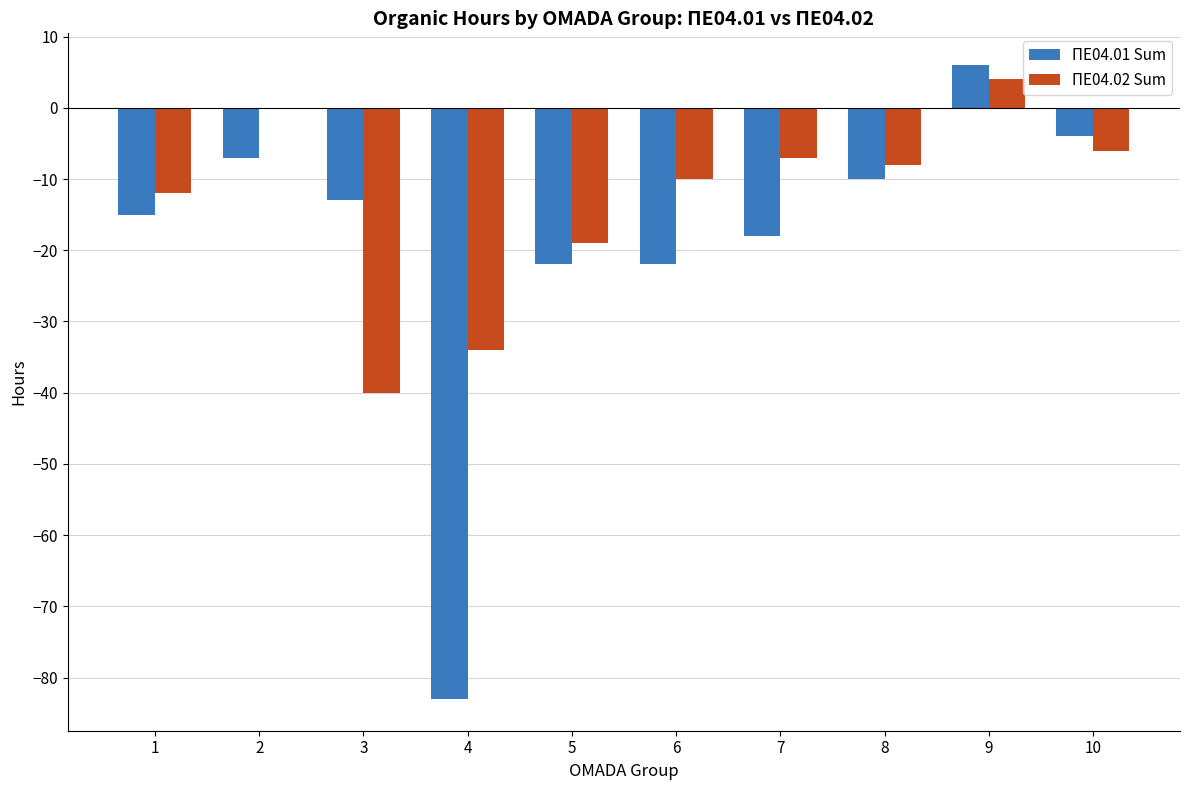

Is the value of ΠΕ04.02 Sum at 10 greater than the value of ΠΕ04.01 Sum at 1?

Yes